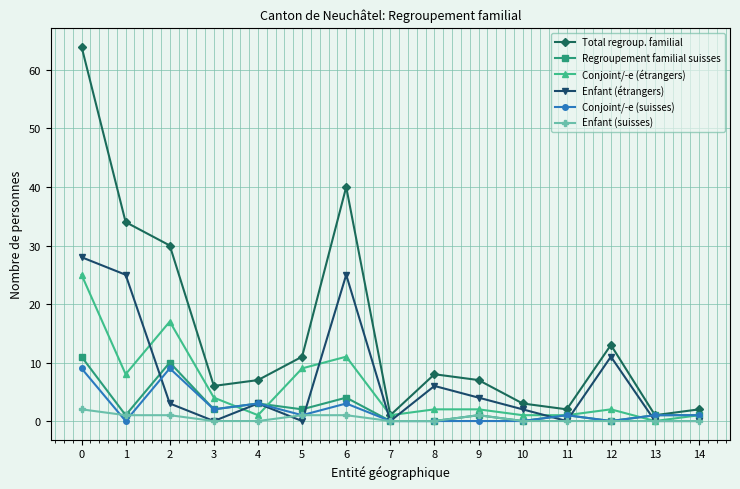

Reading left to right, what are all the values shown in this chart?

Total regroup. familial: 0=64	1=34	2=30	3=6	4=7	5=11	6=40	7=1	8=8	9=7	10=3	11=2	12=13	13=1	14=2
Regroupement familial suisses: 0=11	1=1	2=10	3=2	4=3	5=2	6=4	7=0	8=0	9=1	10=0	11=1	12=0	13=1	14=1
Conjoint/-e (étrangers): 0=25	1=8	2=17	3=4	4=1	5=9	6=11	7=1	8=2	9=2	10=1	11=1	12=2	13=0	14=1
Enfant (étrangers): 0=28	1=25	2=3	3=0	4=3	5=0	6=25	7=0	8=6	9=4	10=2	11=0	12=11	13=0	14=0
Conjoint/-e (suisses): 0=9	1=0	2=9	3=2	4=3	5=1	6=3	7=0	8=0	9=0	10=0	11=1	12=0	13=1	14=1
Enfant (suisses): 0=2	1=1	2=1	3=0	4=0	5=1	6=1	7=0	8=0	9=1	10=0	11=0	12=0	13=0	14=0